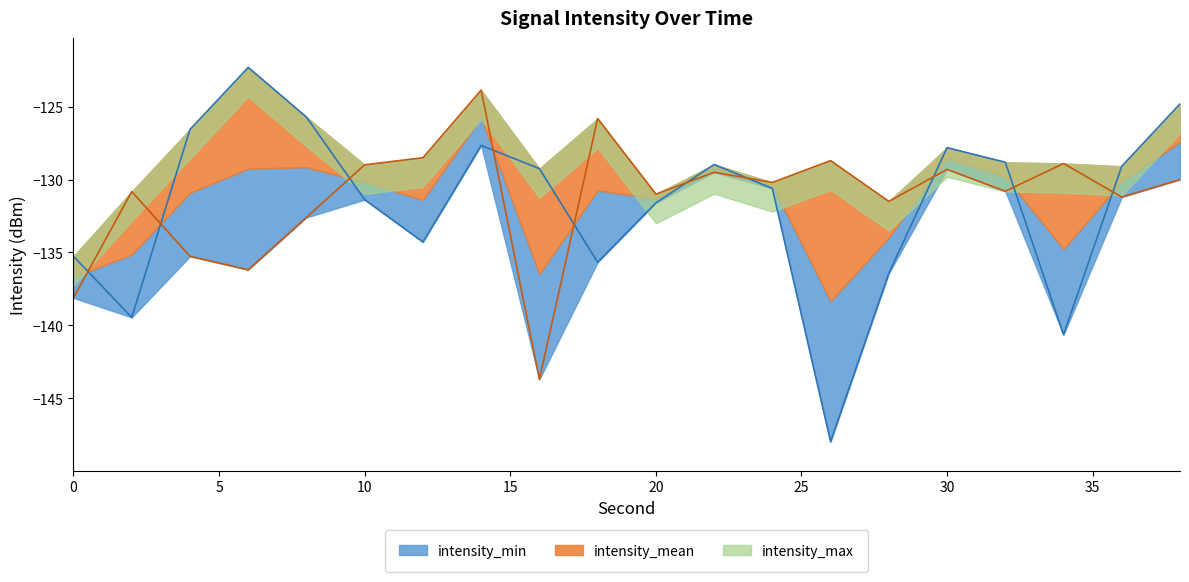

Between 0 and 14, which is larger?

14